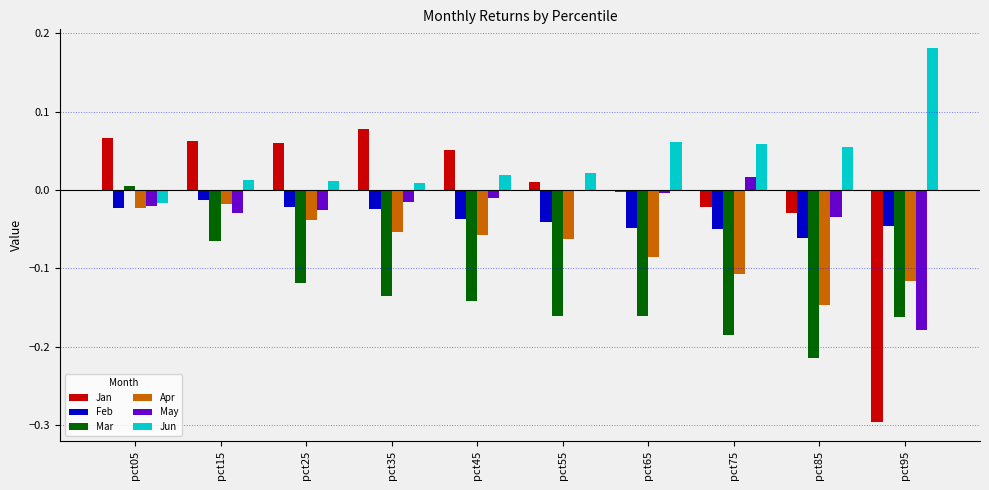

Which label corresponds to the largest value in the chart?

pct95